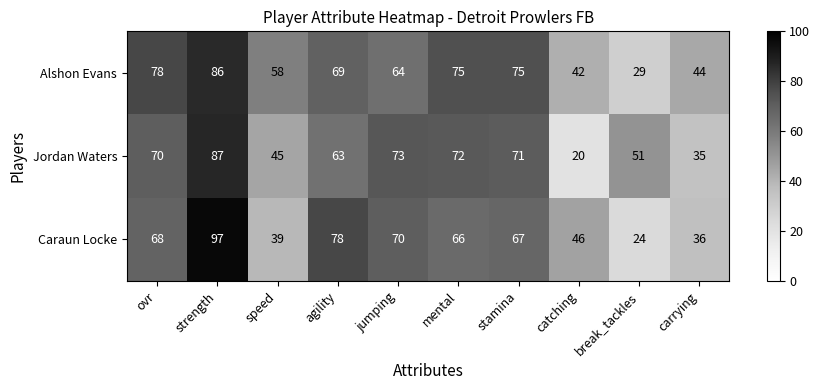

How many data points in Jordan Waters are less than 70?

5